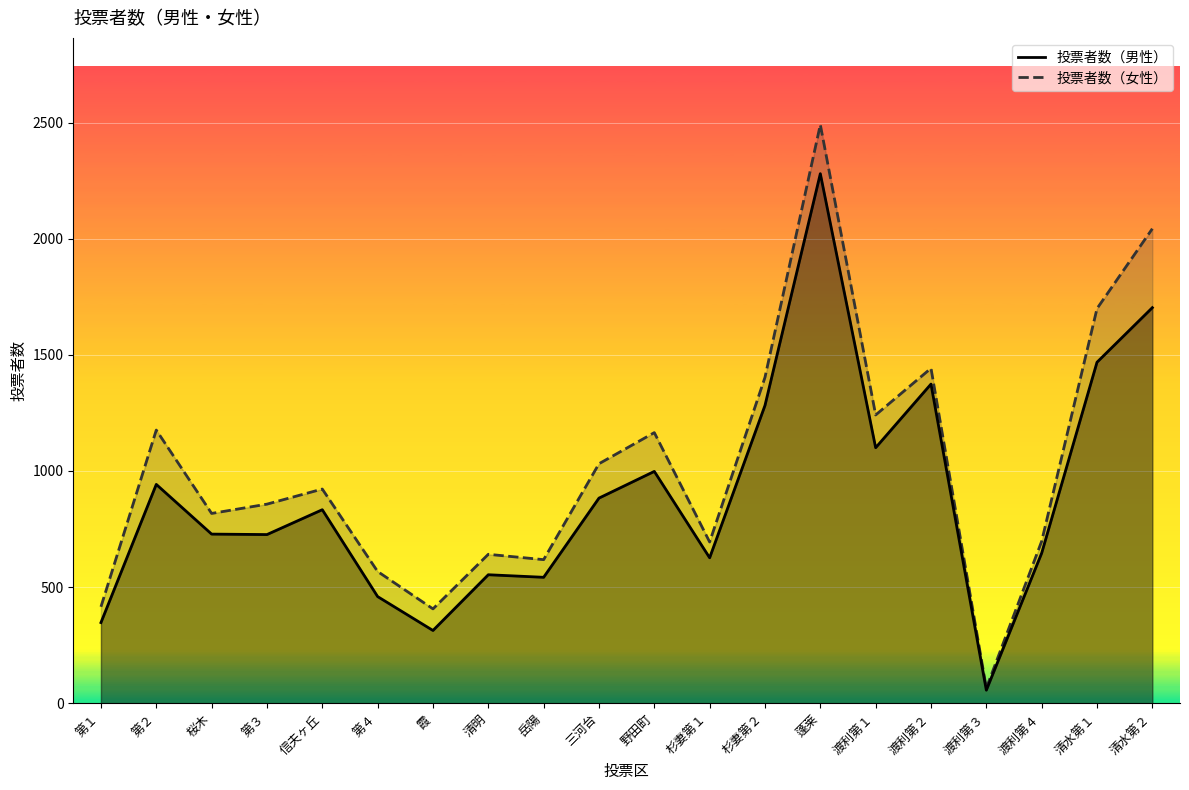

At which category does the chart reach its peak across all series?

蓬莱